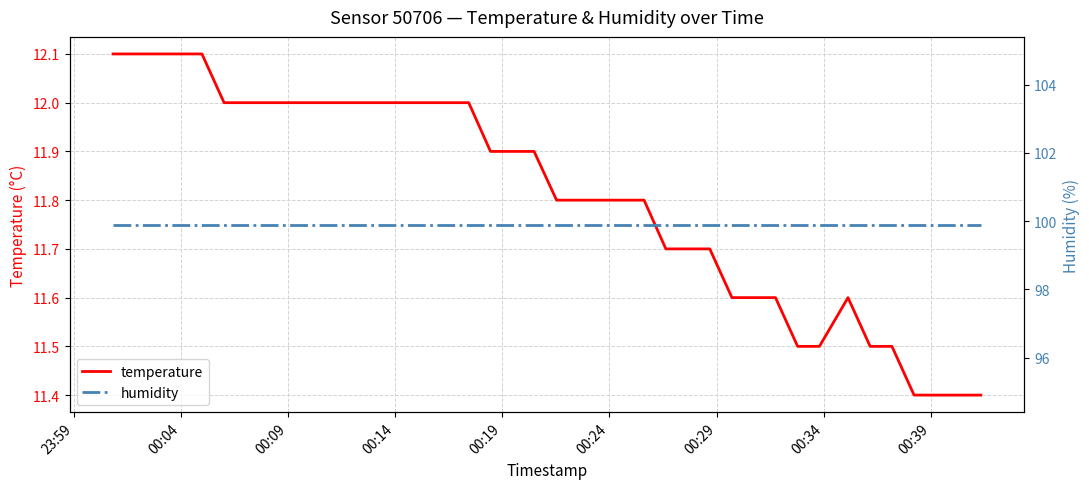

List the series in order of their peak value, highest first.

humidity, temperature